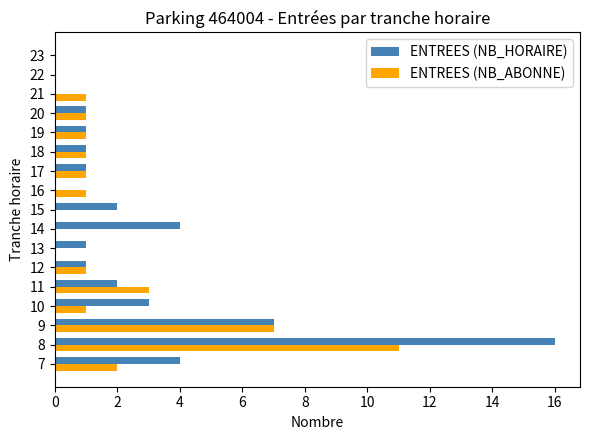

Where is ENTREES (NB_HORAIRE) nearest to the value 8?

9